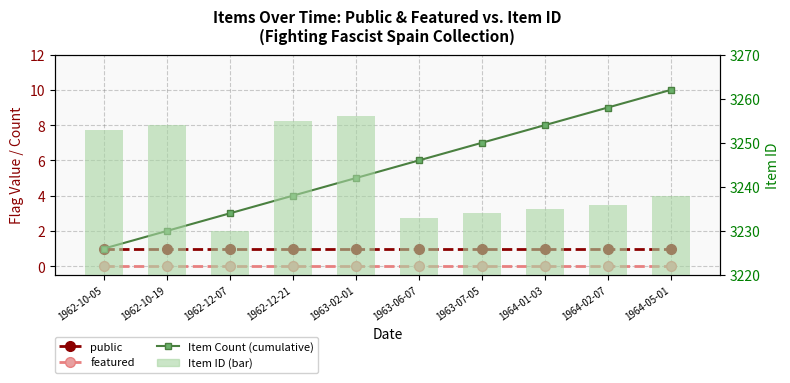

Reading right to left, list all the values displayed in this chart.

public: 1	1	1	1	1	1	1	1	1	1
featured: 0	0	0	0	0	0	0	0	0	0
Item Count (cumulative): 10	9	8	7	6	5	4	3	2	1
Item ID: 3238	3236	3235	3234	3233	3256	3255	3230	3254	3253